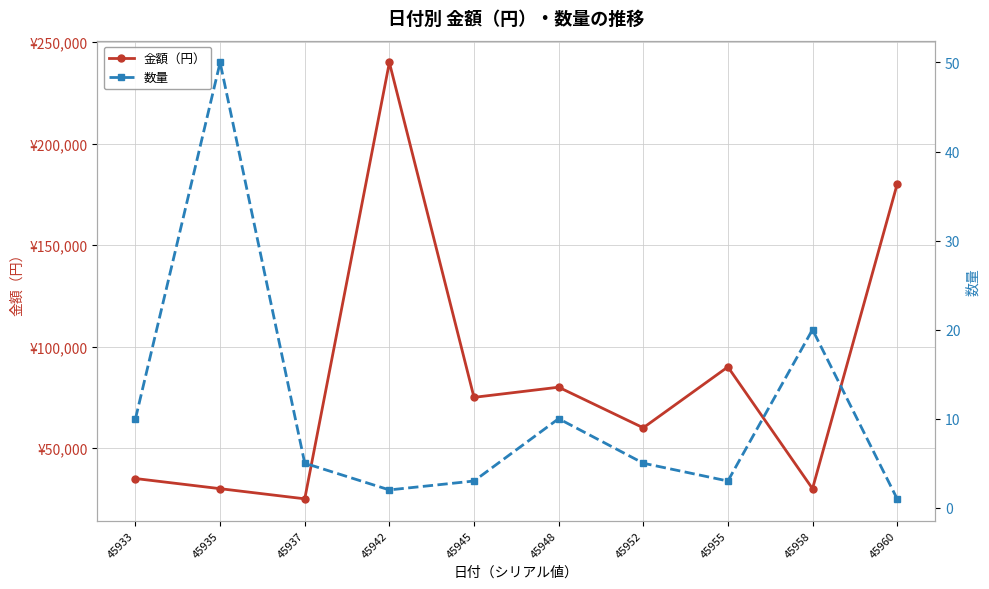

True or false: 数量 and 金額（円） cross at least once.

False